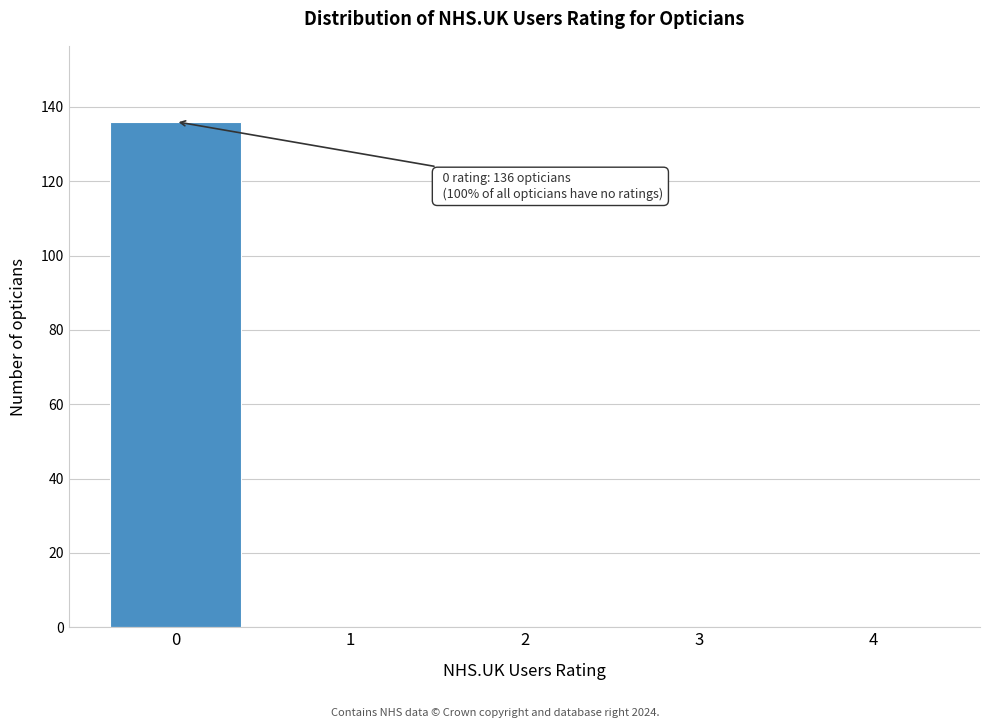

Reading left to right, extract all data points from this chart.

0=136	1=0	2=0	3=0	4=0